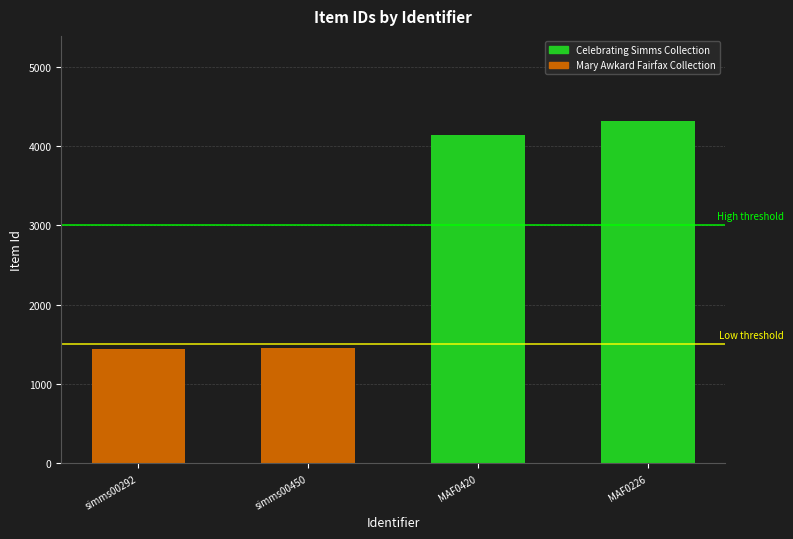

What is the change in value from simms00450 to MAF0226?

+2857